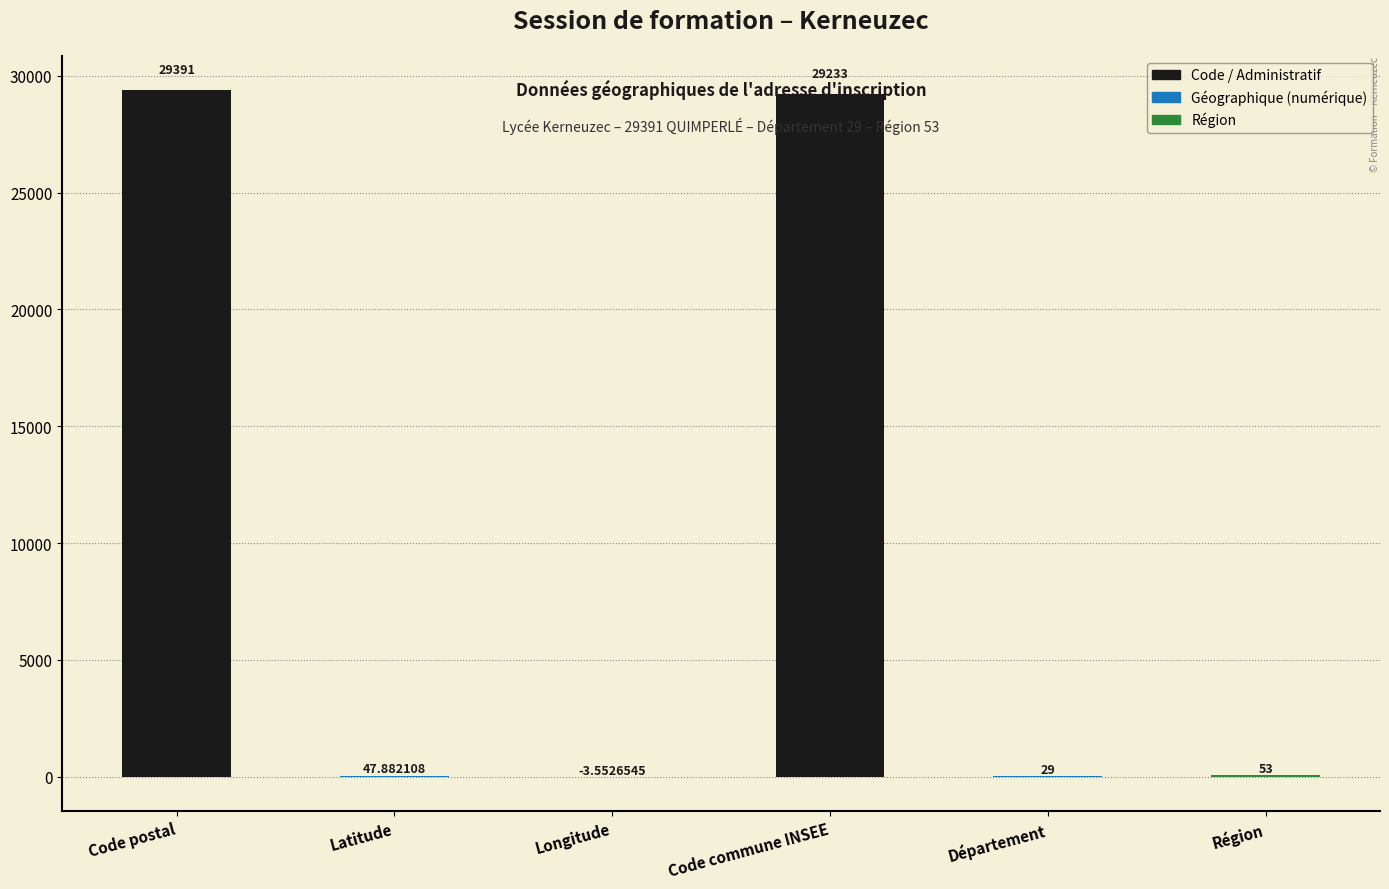

Between Département and Code postal, which is larger?

Code postal